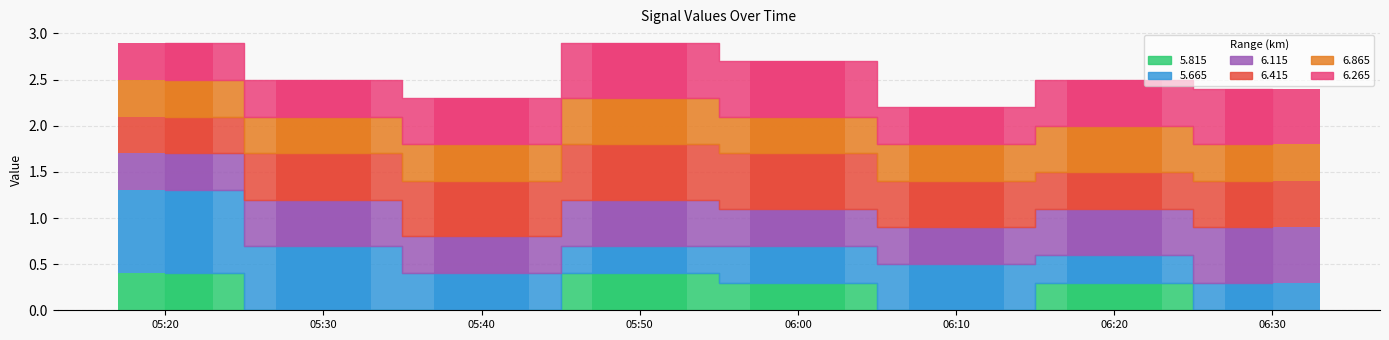

What is the value of the 6.115 bar at the 8th from the left?

0.6